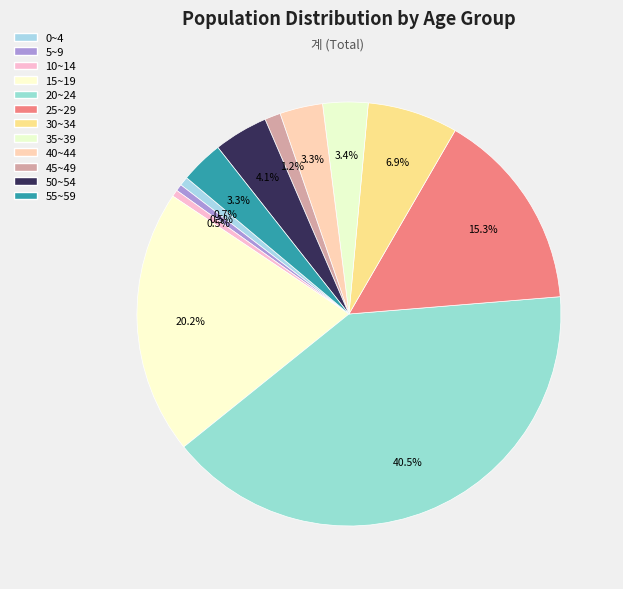

How many slices are in this pie chart?

12